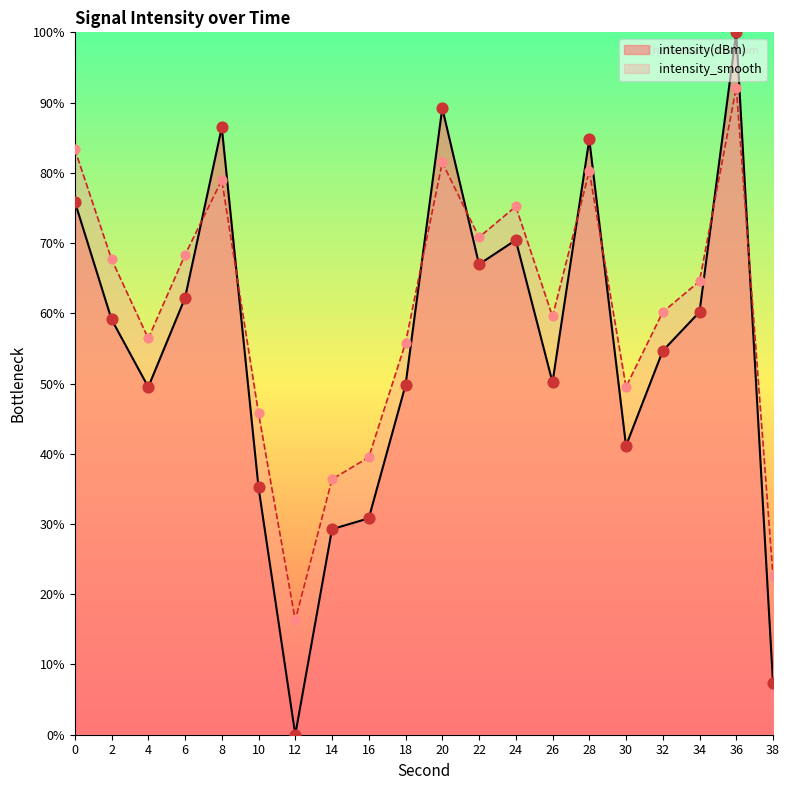

Which series contains the highest Y value?

intensity(dBm)